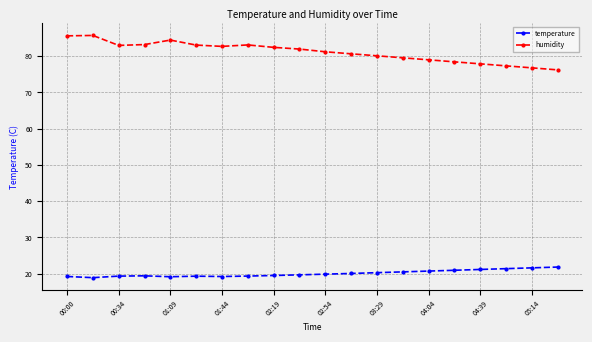

What is the maximum value for temperature?

21.8